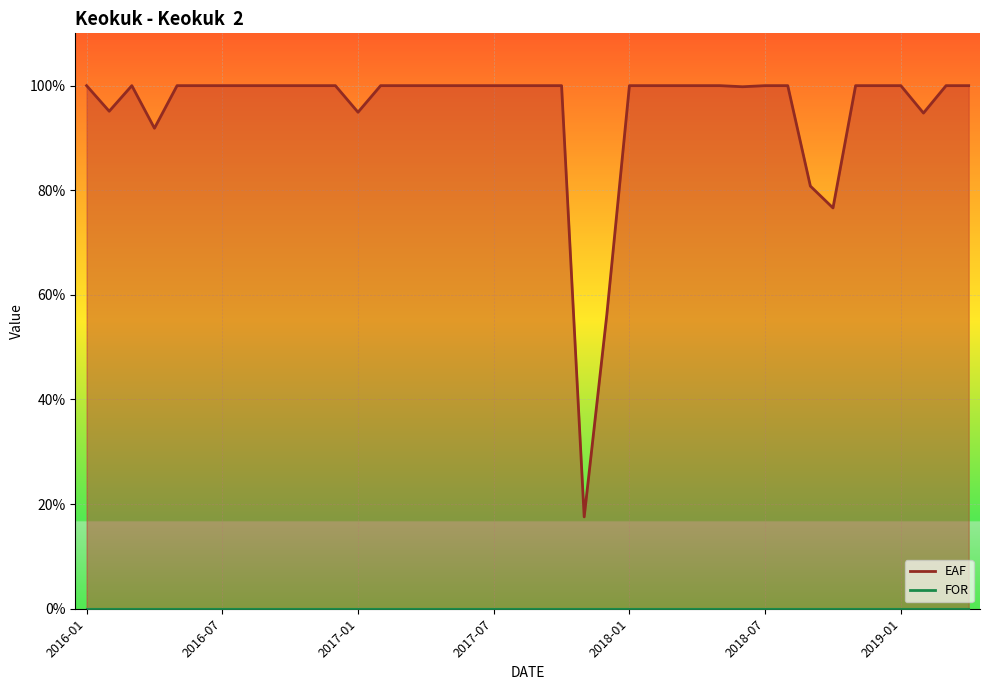

What is the minimum value shown in the chart?

17.6